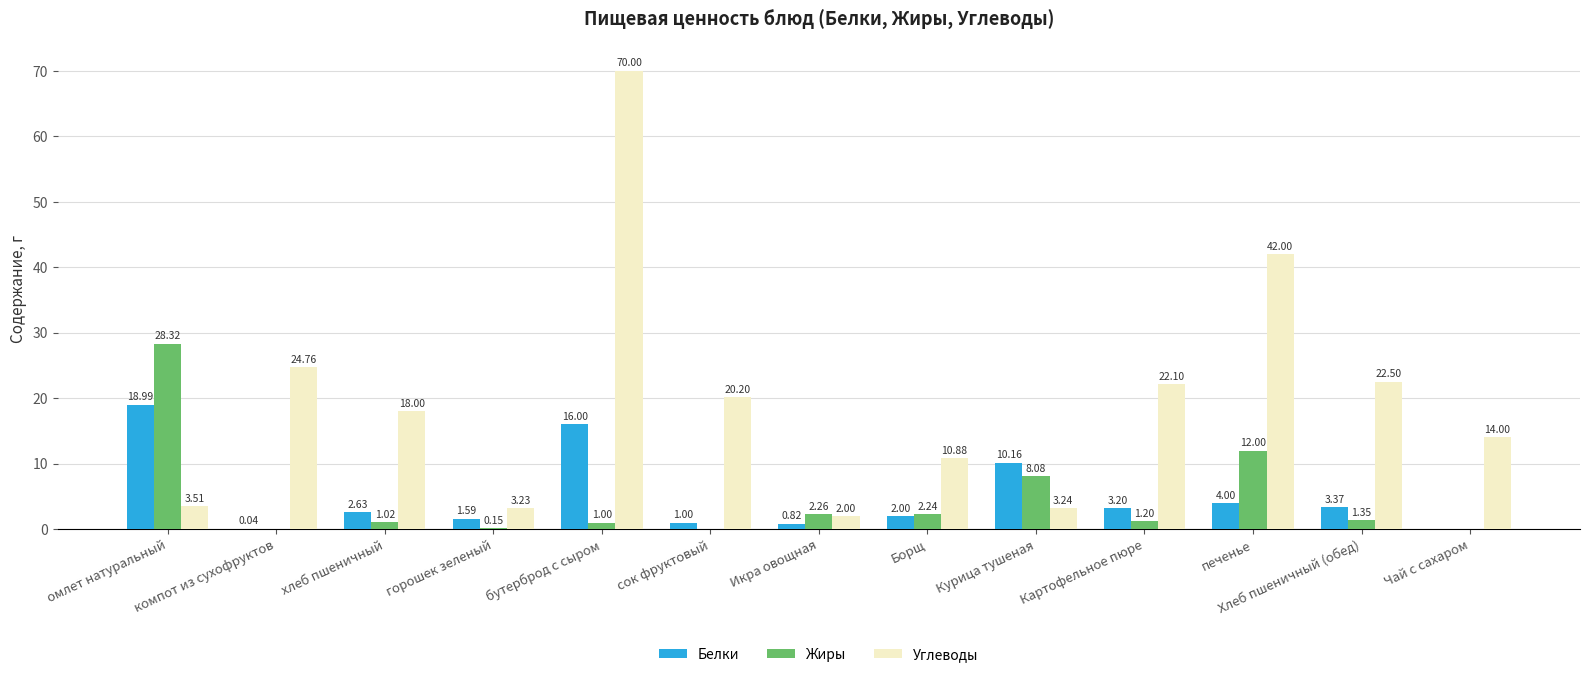

At which label does Жиры first exceed 1?

омлет натуральный